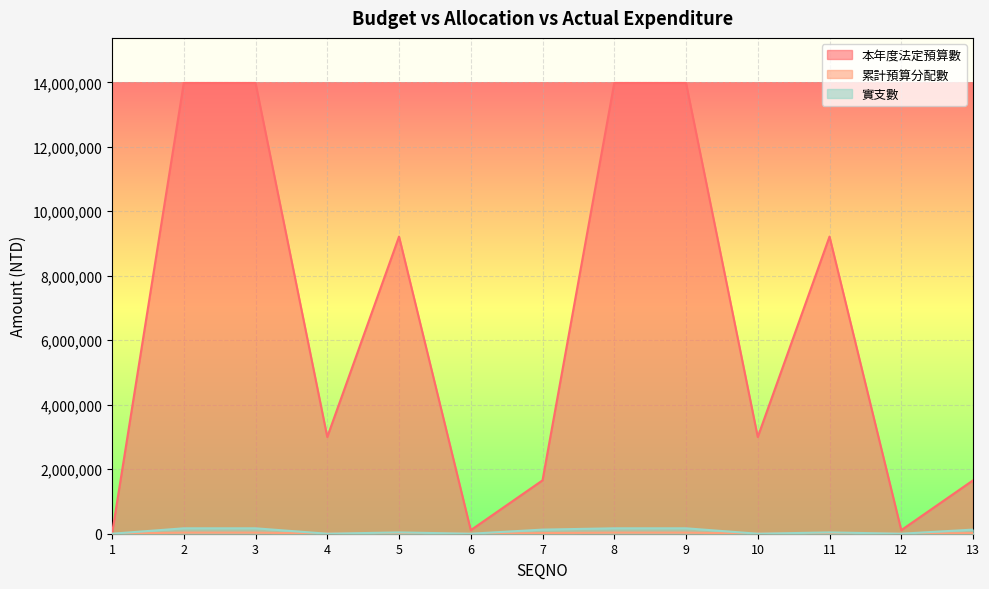

What is the value of the 累計預算分配數 point at the 9th from the left?

35000